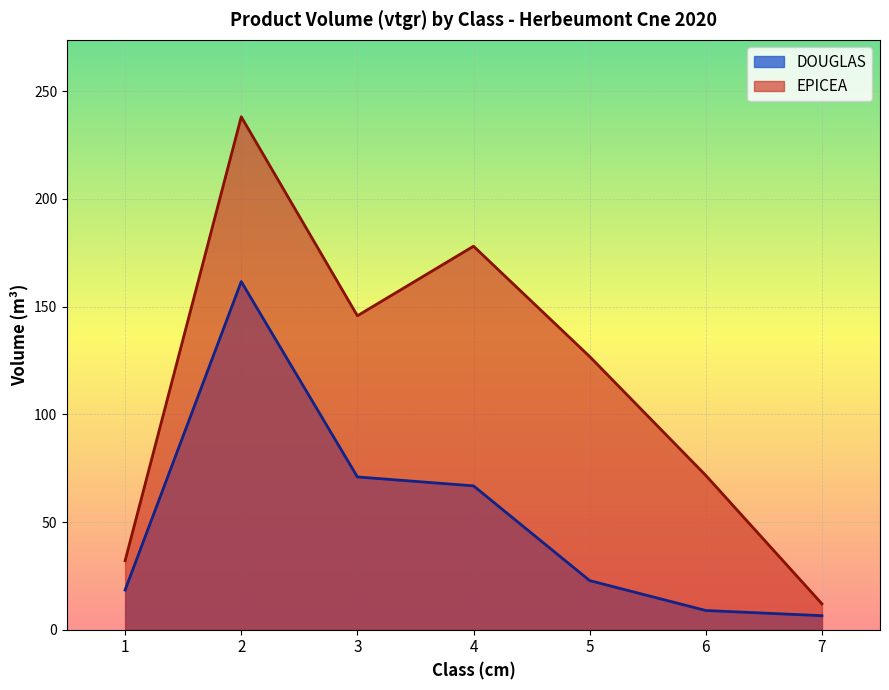

Where does the DOUGLAS series first go above 22?

2